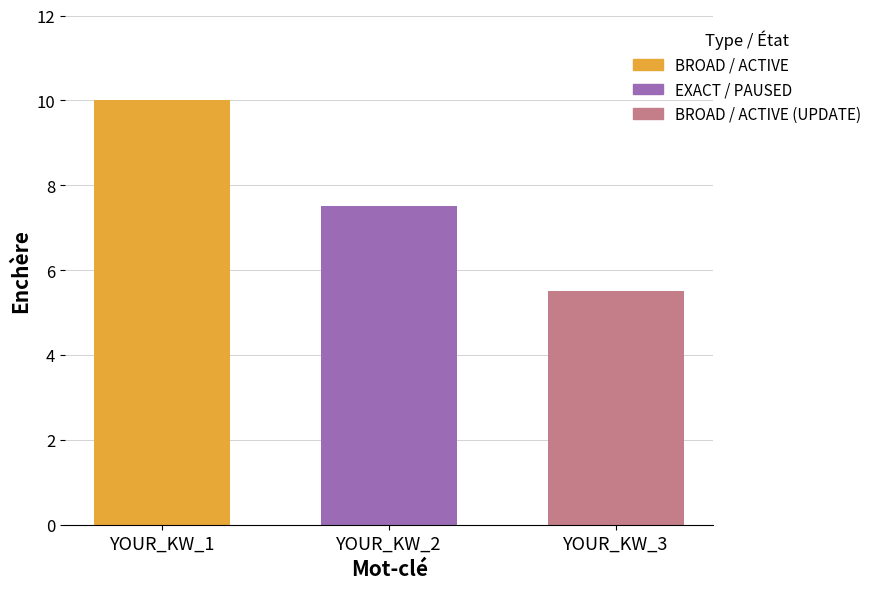

Which label corresponds to the smallest value in the chart?

YOUR_KW_3